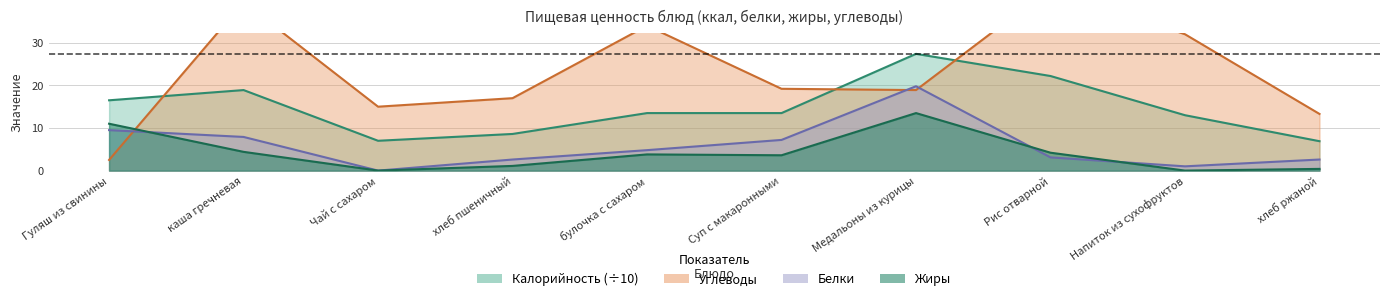

Where is the first local maximum for Калорийность?

каша гречневая